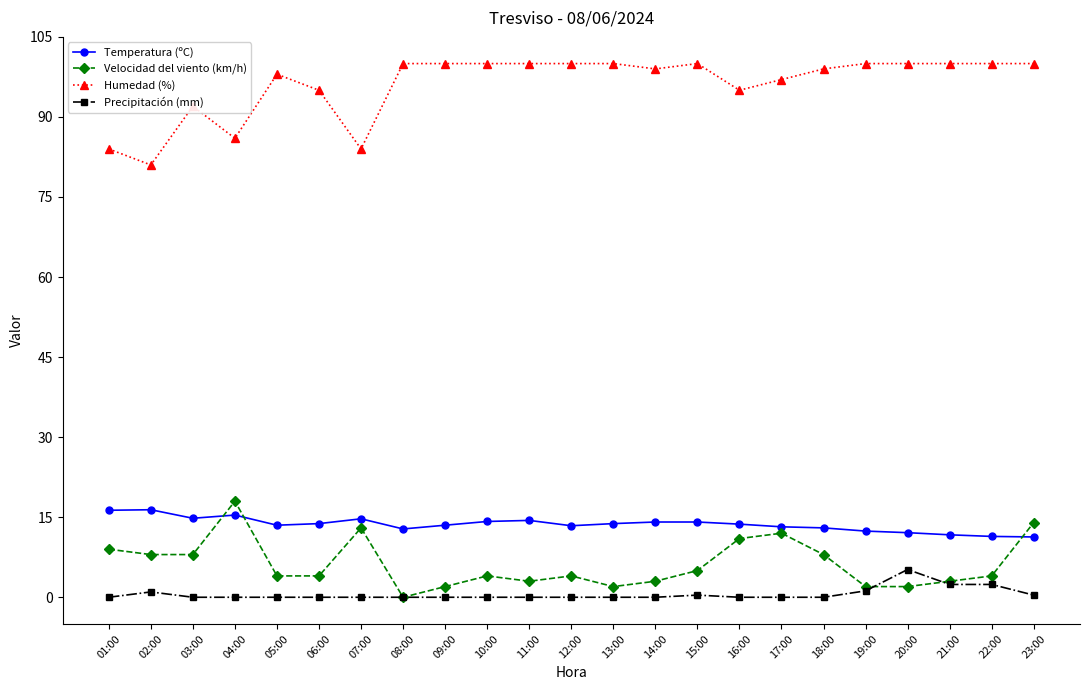

Which series changed the most between 08:00 and 13:00?

Velocidad del viento (km/h)